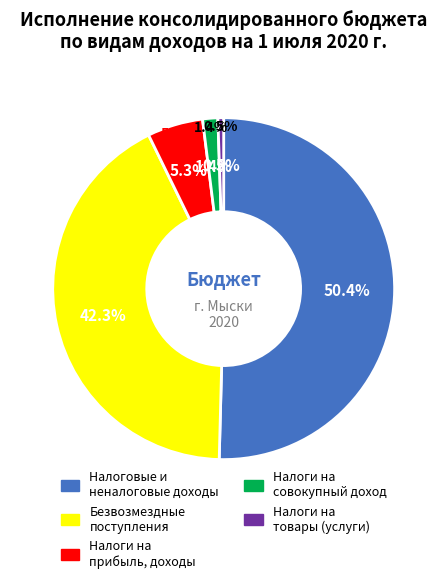

How much of the chart is everything except НАЛОГОВЫЕ И НЕНАЛОГОВЫЕ ДОХОДЫ?

49.6%